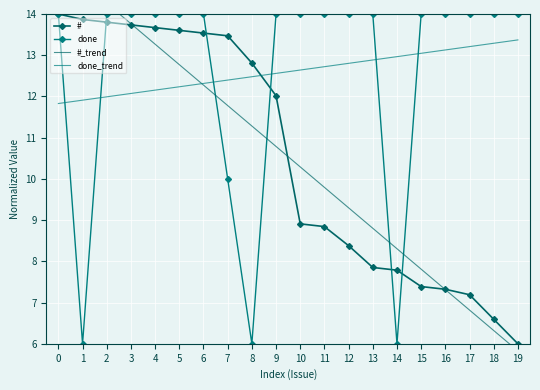

What is the difference between the highest and lowest values at 2?

2.3